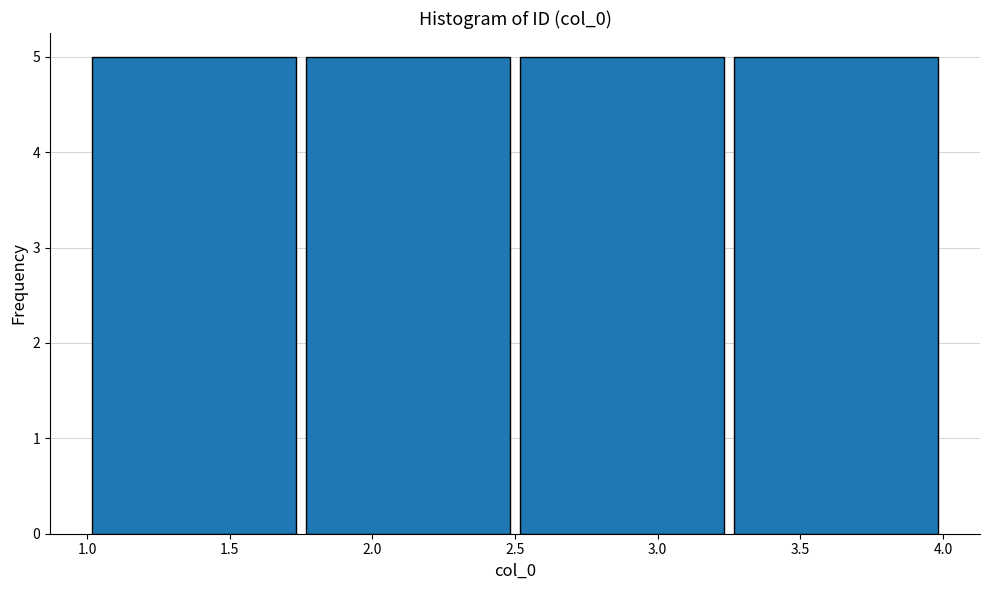

Reading left to right, list every bar in this chart as the range it spans on the x-axis followed by its height. The values are not printed on the chart, so give them approximately, as read against the axis.

1.00 to 1.75: 5
1.75 to 2.50: 5
2.50 to 3.25: 5
3.25 to 4.00: 5